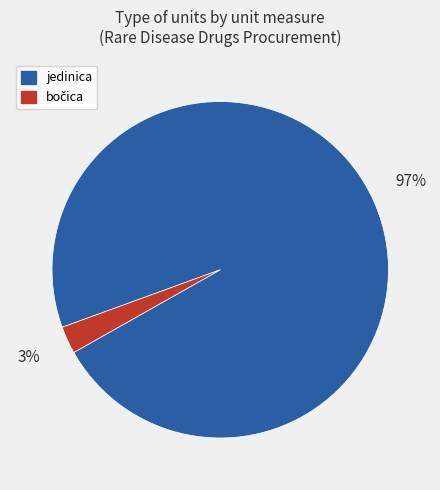

To the nearest percent, what is the average slice percentage?

50%